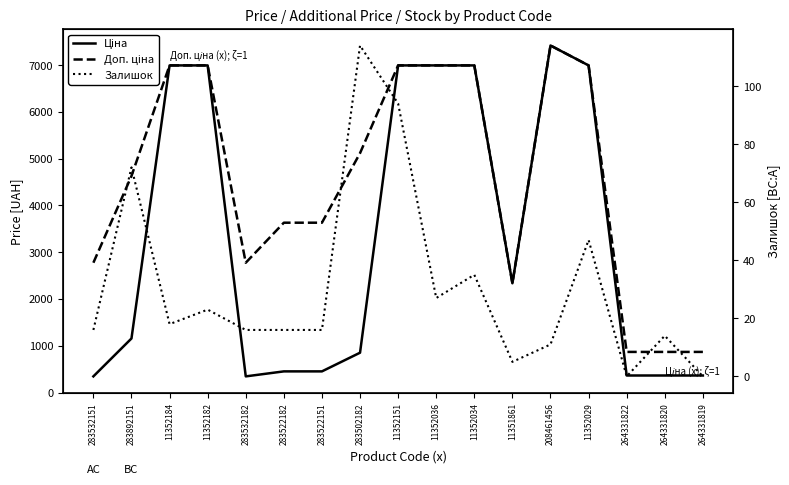

At which category does Доп. ціна reach its first local peak?

208461456